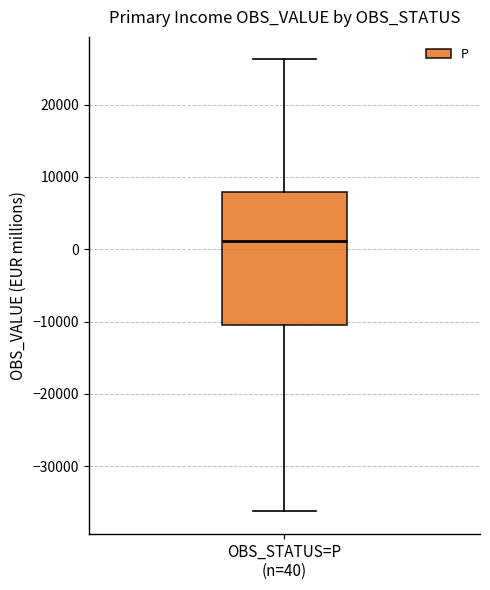

Transcribe this box plot: give where the median line is, the range the box spans, and where the two whiskers end, as read against the y-axis. The values are not printed on the chart, so give them approximately, as read against the axis.

median 1000, box -10000 to 8000, whiskers -36000 to 26000